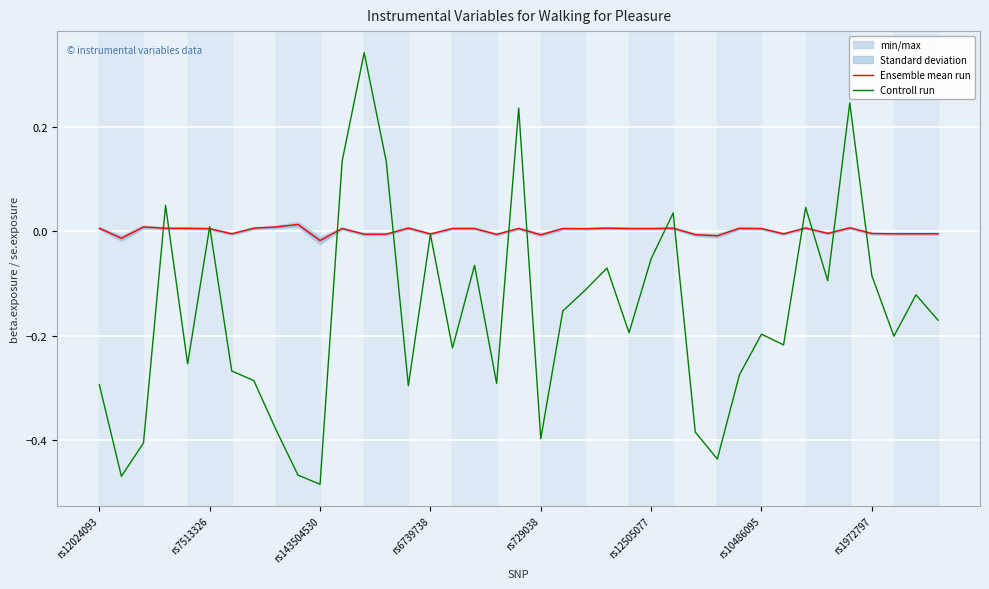

List the series in order of their overall mean, lowest first.

Controll run, Ensemble mean run